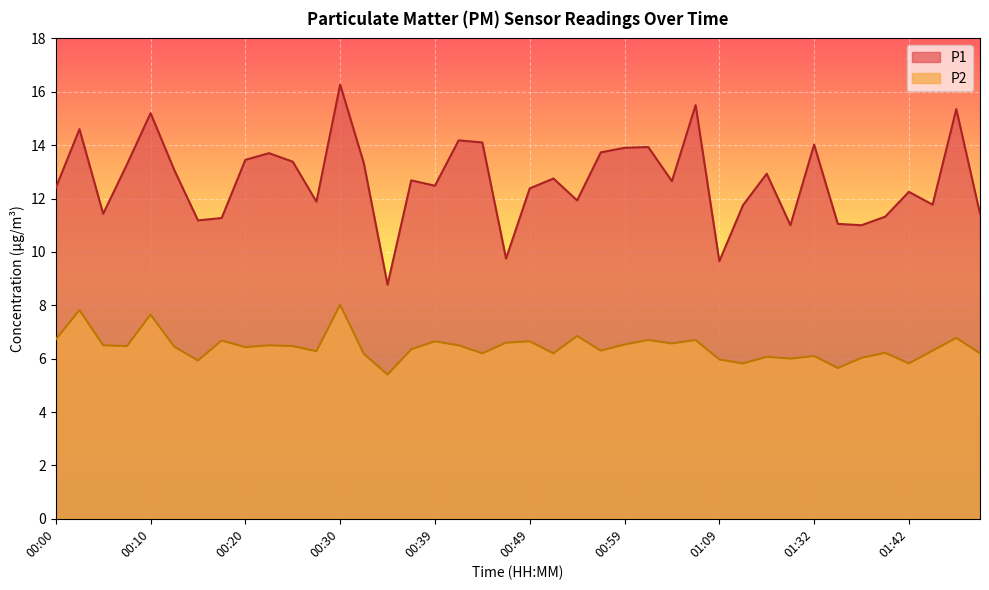

What is the average value of the P2 series?

6.4